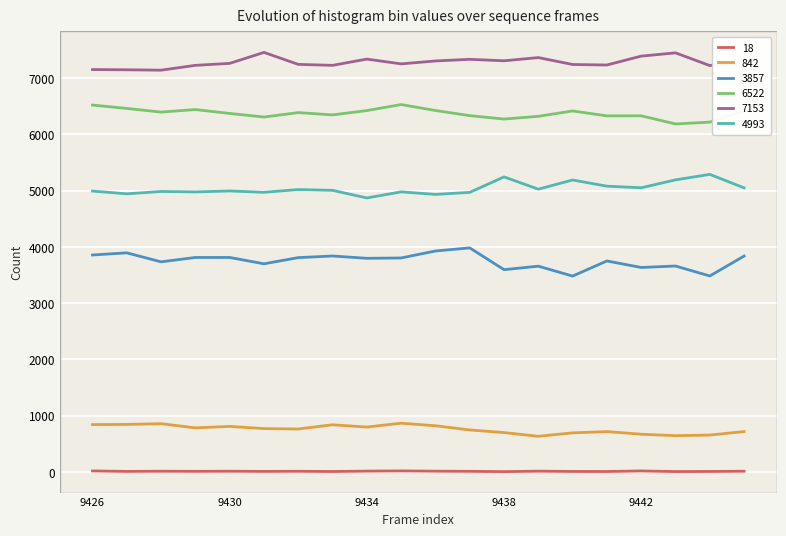

List the series in order of their peak value, lowest first.

18, 842, 3857, 4993, 6522, 7153